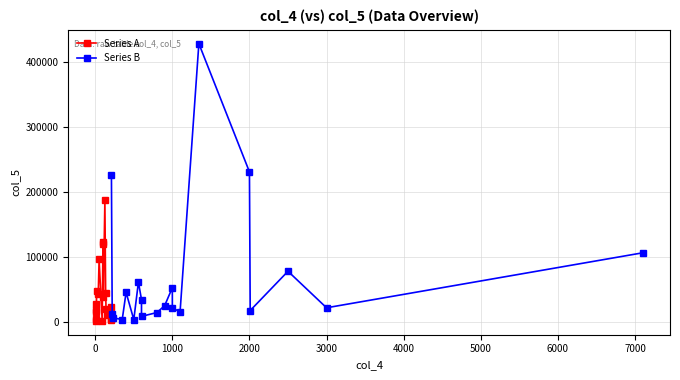

What is the average value?

57599.1